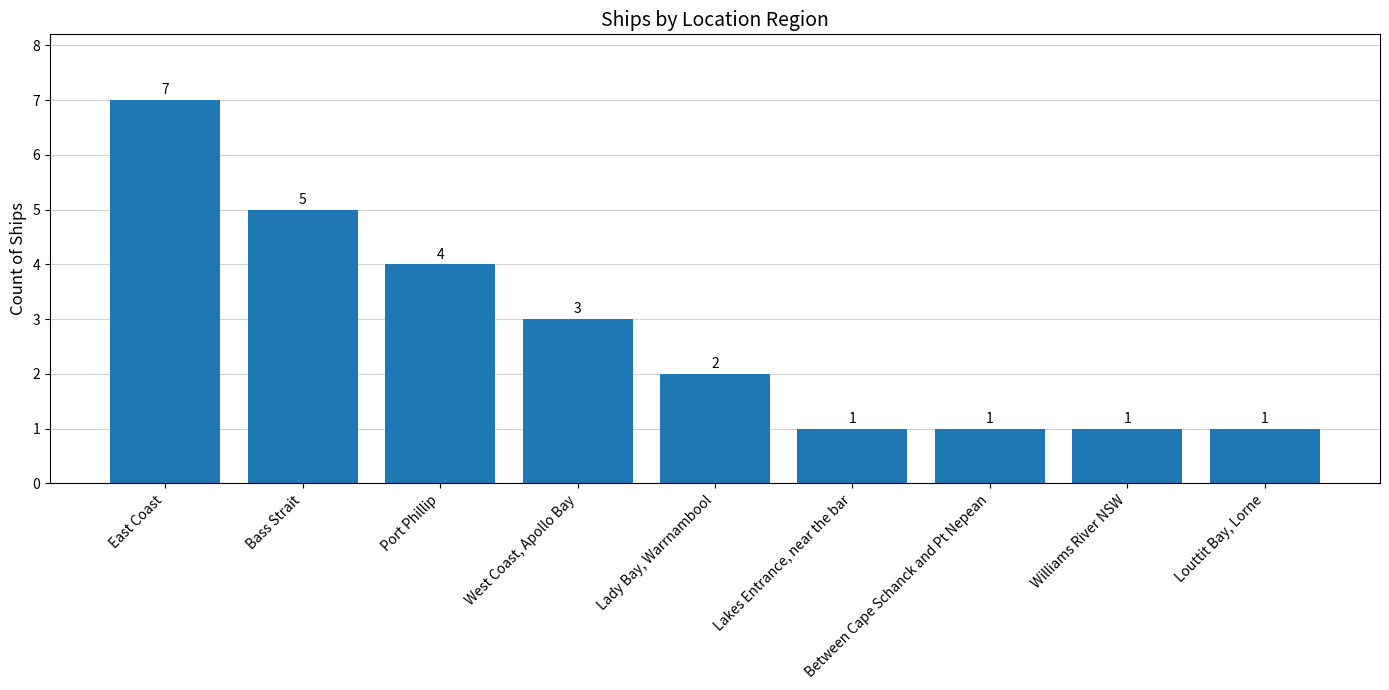

What position from the right is Lakes Entrance, near the bar?

4